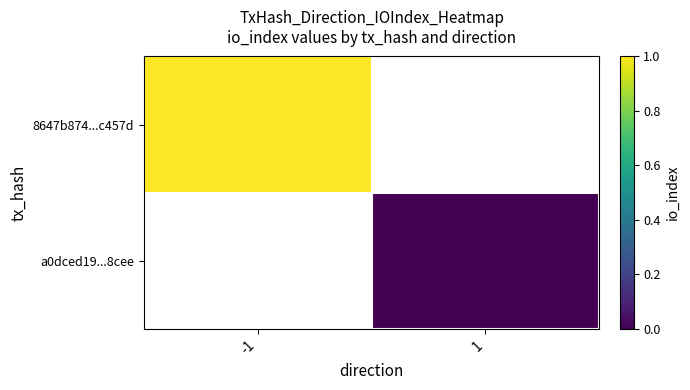

Count the number of data series in this chart.

2